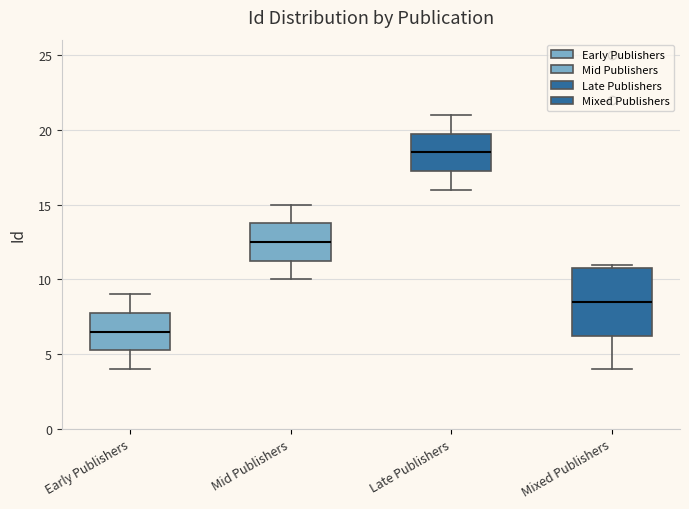

Where does the upper whisker of the box for Mid Publishers end on the y-axis? The values are not printed on the chart, so give them approximately, as read against the axis.

15.0